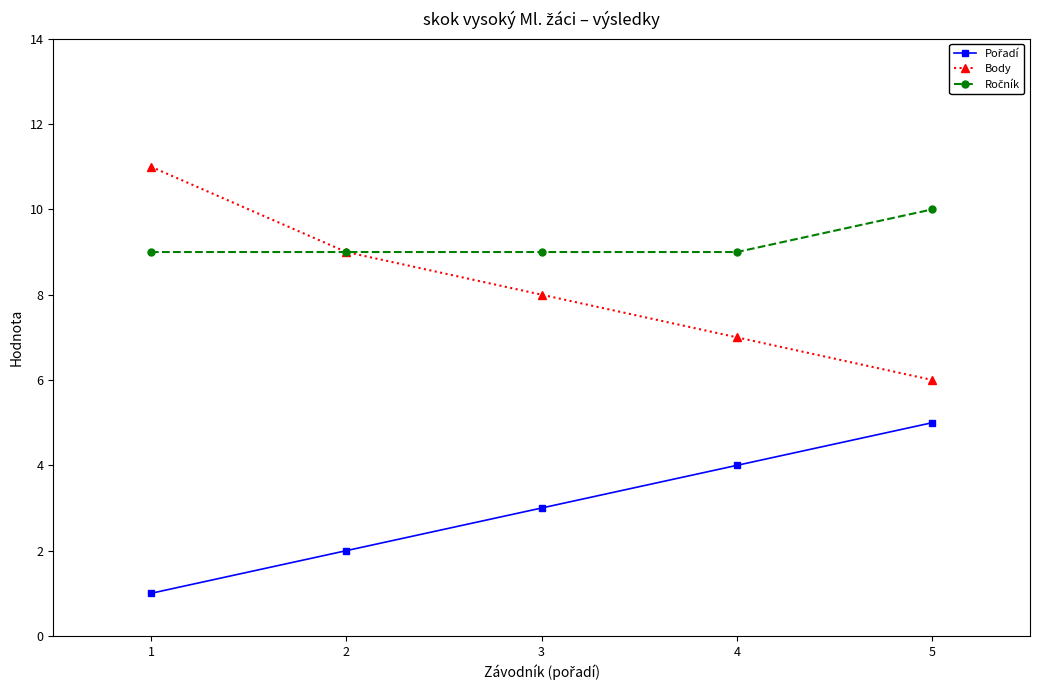

How many Body values are between 7 and 9?

3